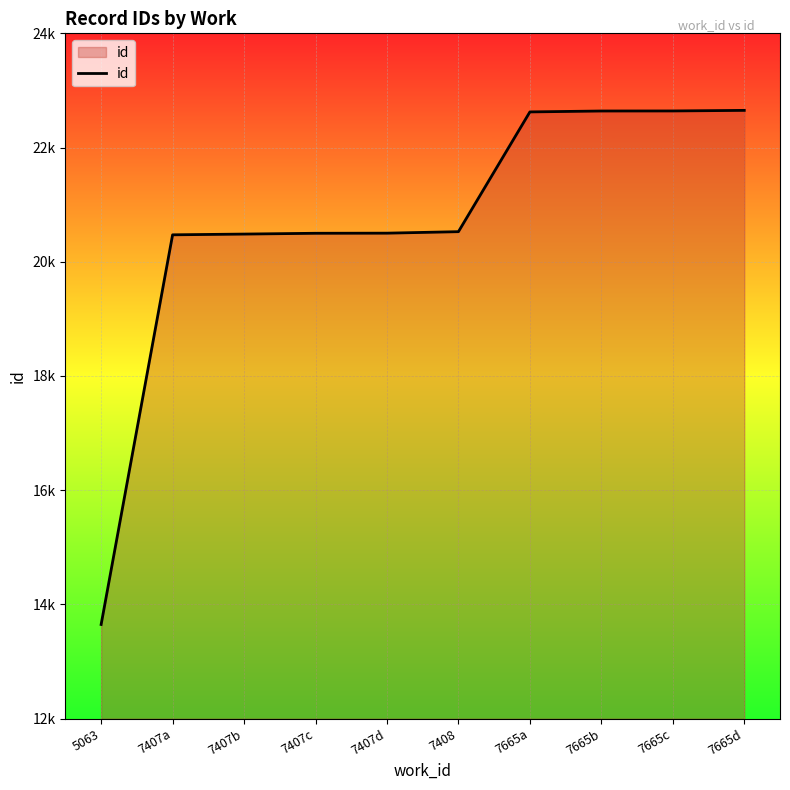

At which category does the chart reach its peak across all series?

7665d